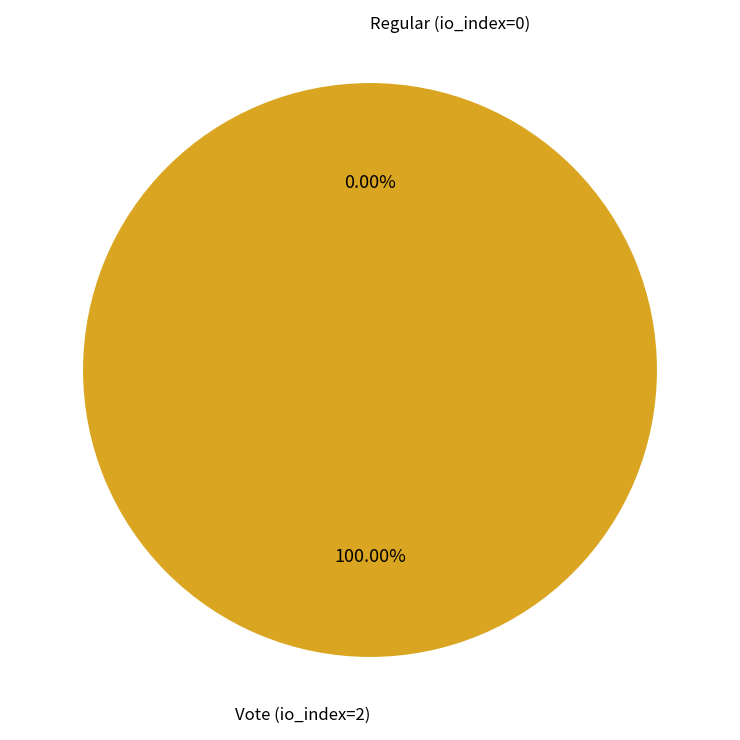

What is the smallest slice in the pie chart?

Regular (io_index=0)